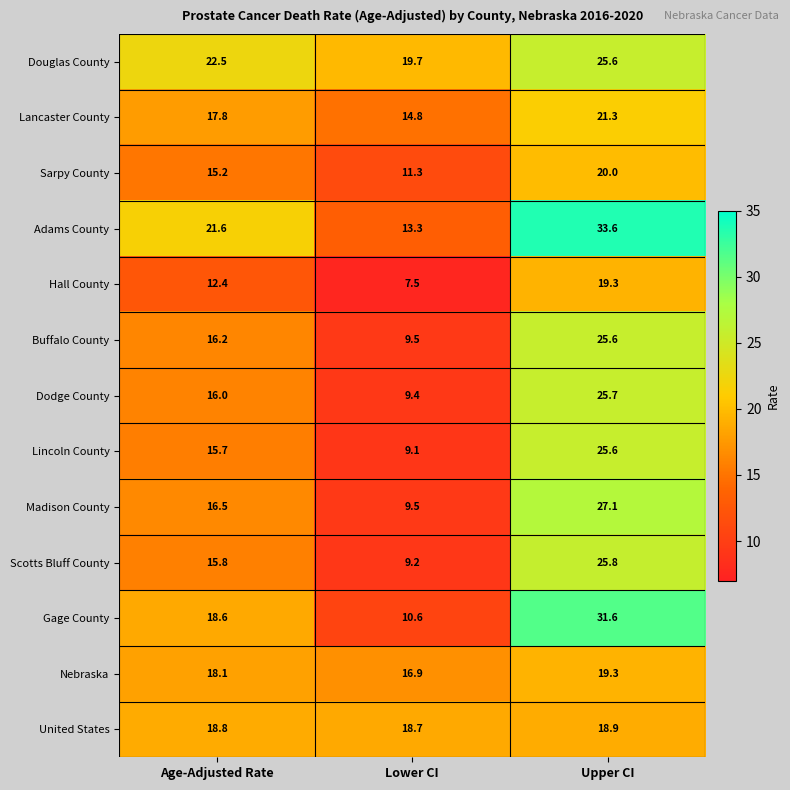

Which series has the largest total across all categories?

Adams County